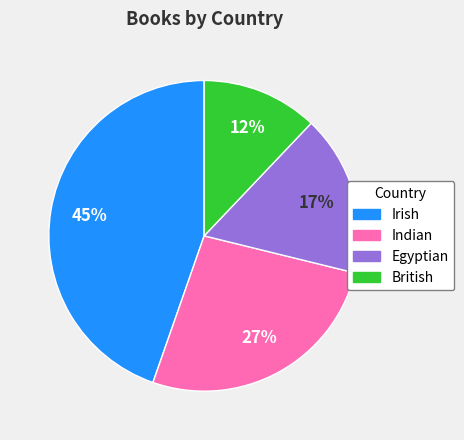

What is the largest slice in the pie chart?

Irish